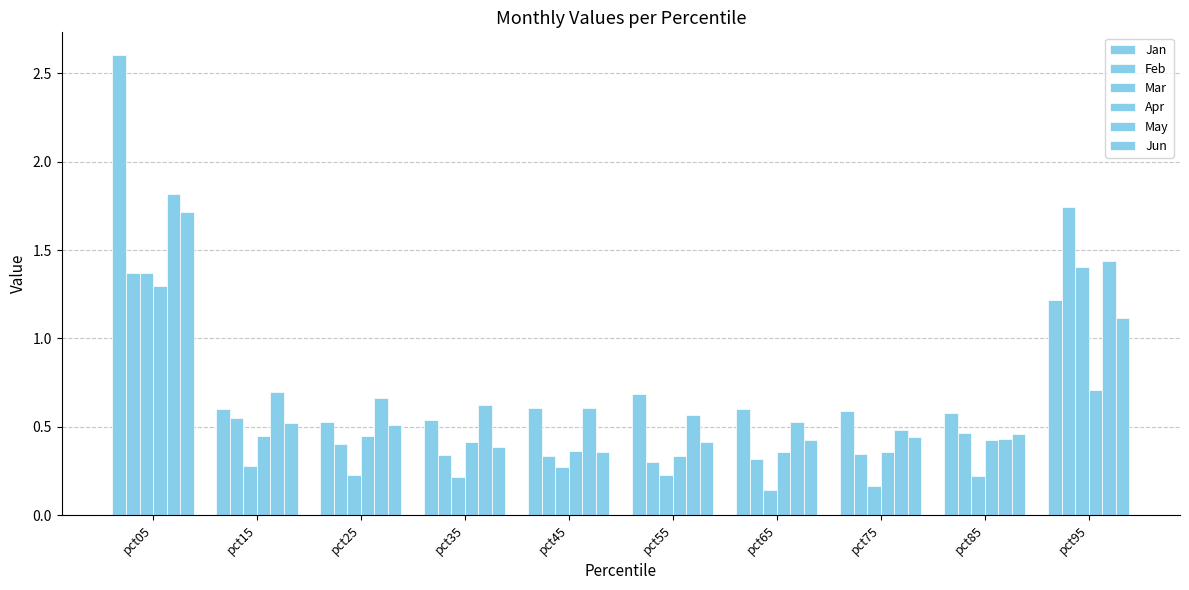

Rank the series at pct75 from lowest to highest value.

Mar, Feb, Apr, Jun, May, Jan